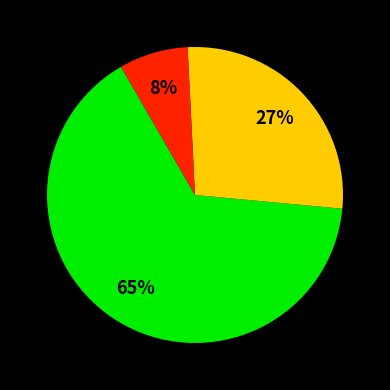

Is there any slice that represents more than half of the pie?

Yes